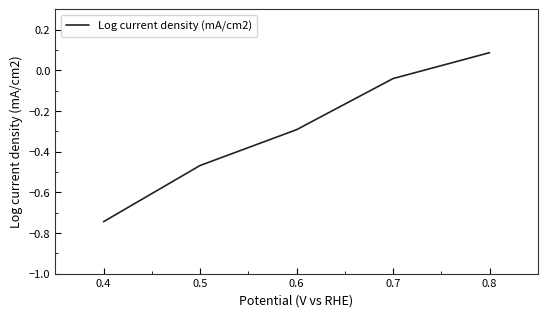

At which category does the chart reach its peak across all series?

0.8